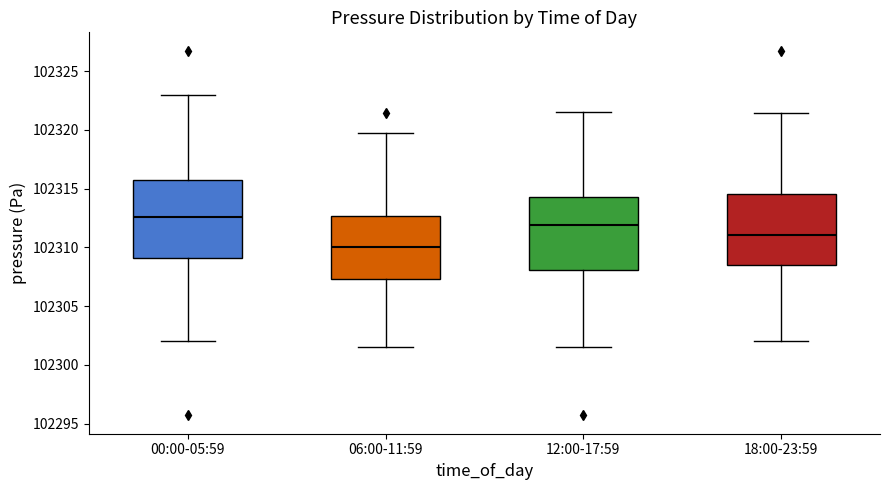

Which box's median line is the highest?

00:00-05:59